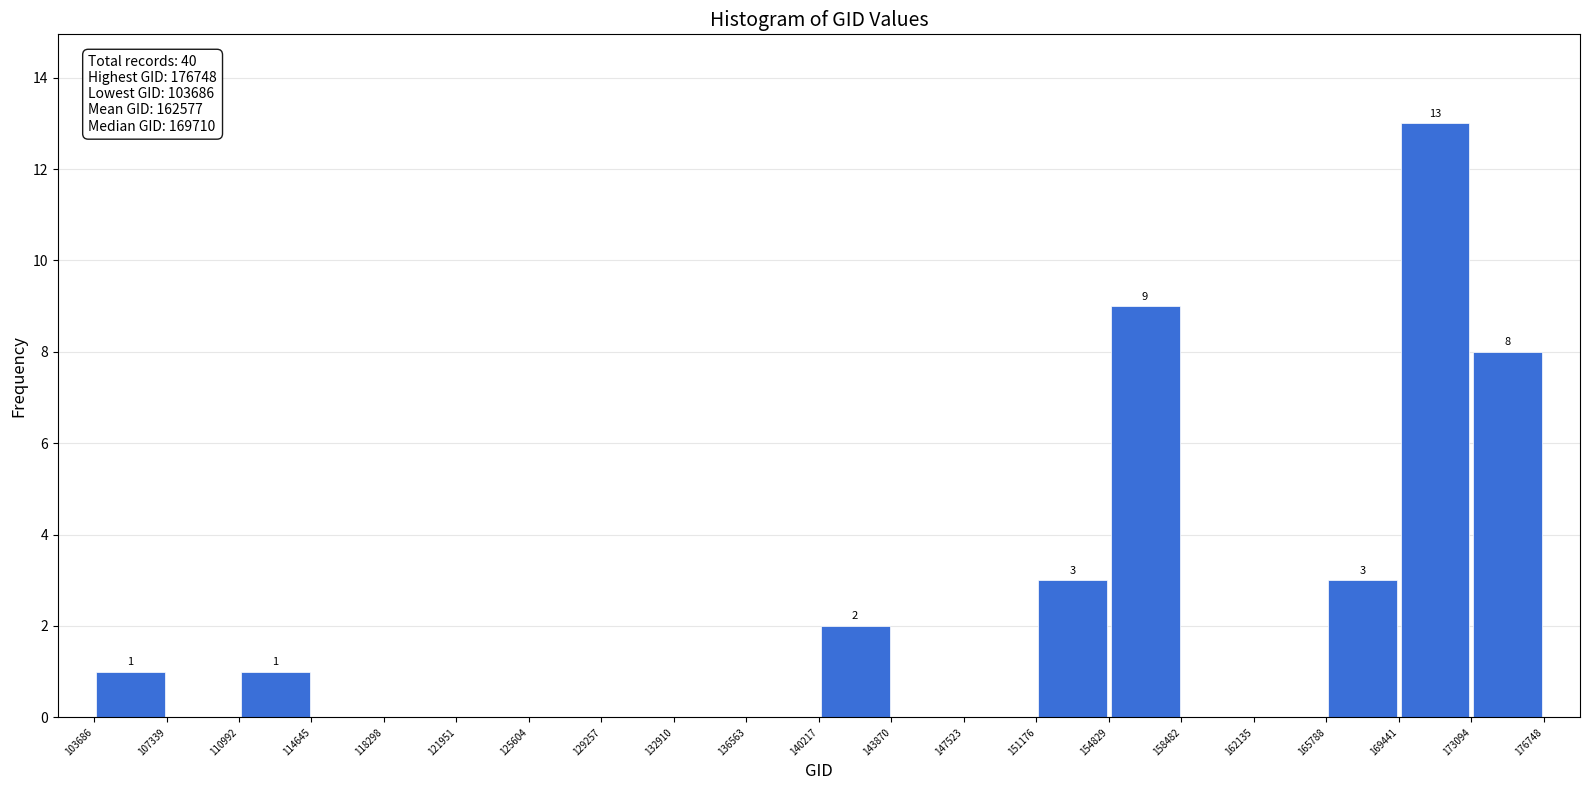

Which range on the x-axis has the tallest bar?

169441 to 173094